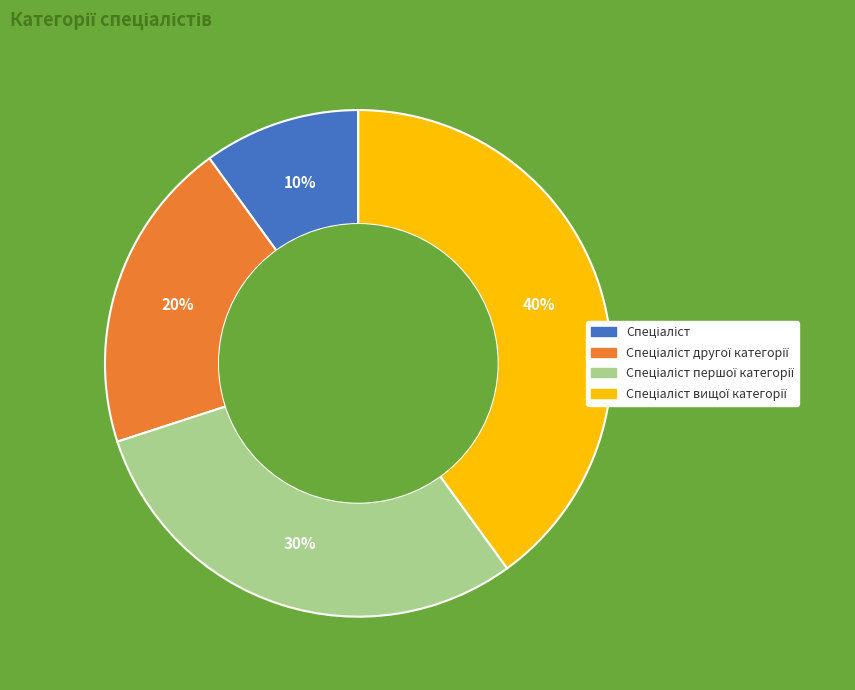

Is there a majority slice in this chart?

No